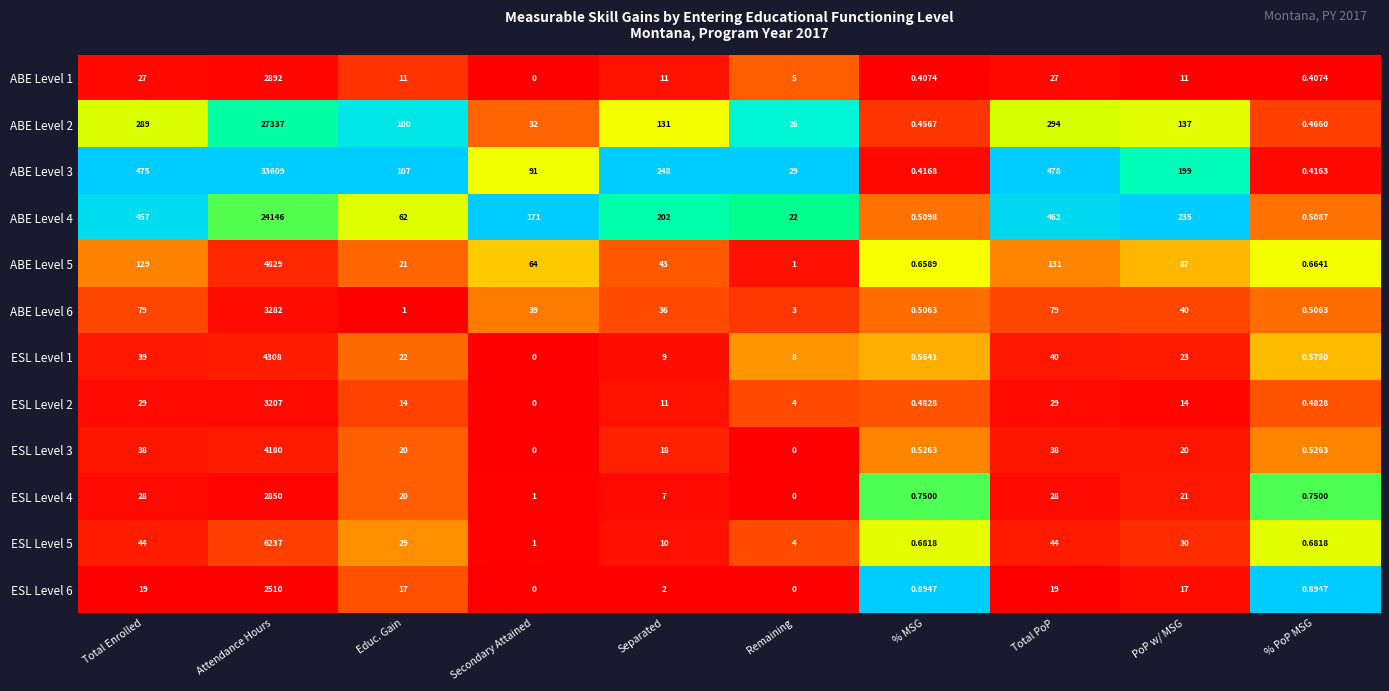

List the labels in order of ABE Level 5 value, largest first.

Attendance Hours, Total PoP, Total Enrolled, PoP w/ MSG, Secondary Attained, Separated, Educ. Gain, Remaining, % PoP MSG, % MSG